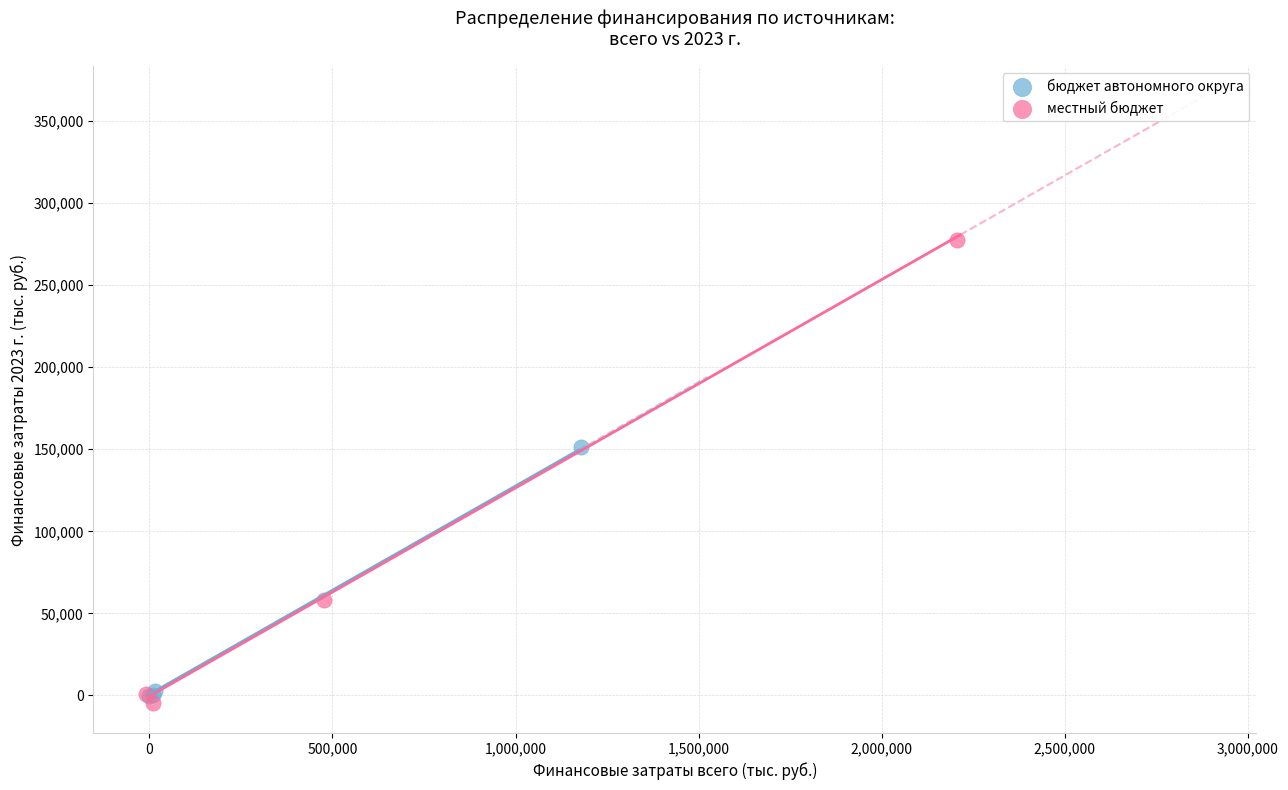

What are all the series names shown in the legend?

бюджет автономного округа, местный бюджет